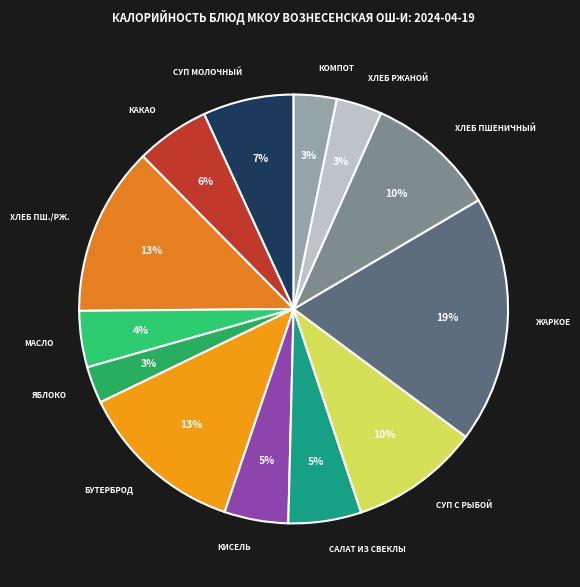

What is the largest slice in the pie chart?

жаркое по-домашнему